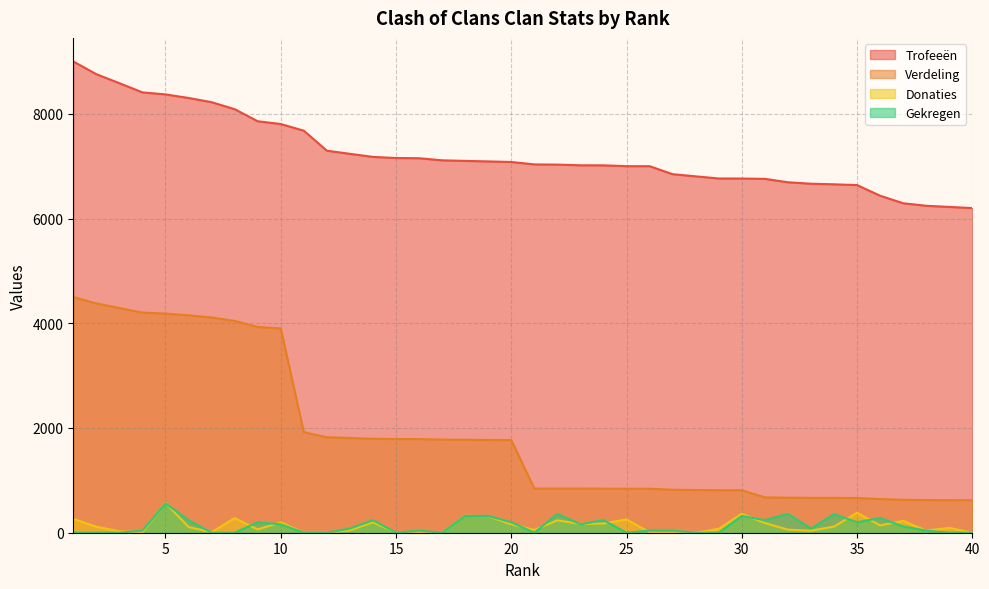

At which category does Gekregen reach its first local valley?

15